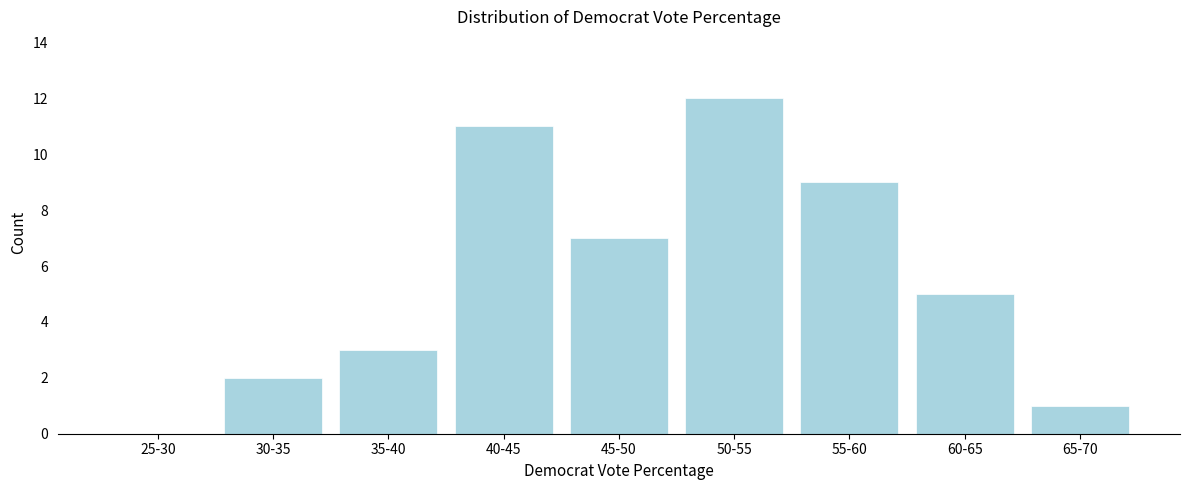

Reading left to right, what are all the values shown in this chart?

25-30=0	30-35=2	35-40=3	40-45=11	45-50=7	50-55=12	55-60=9	60-65=5	65-70=1